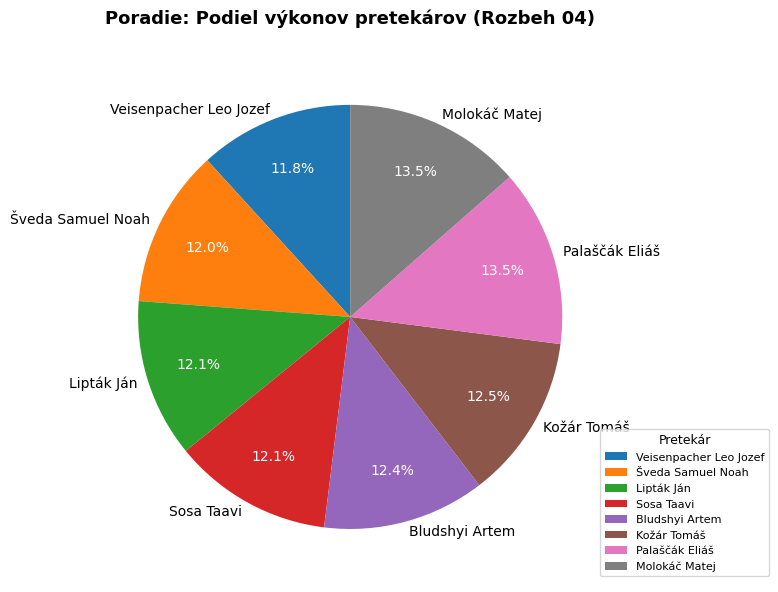

Is Lipták Ján the majority of the pie?

No